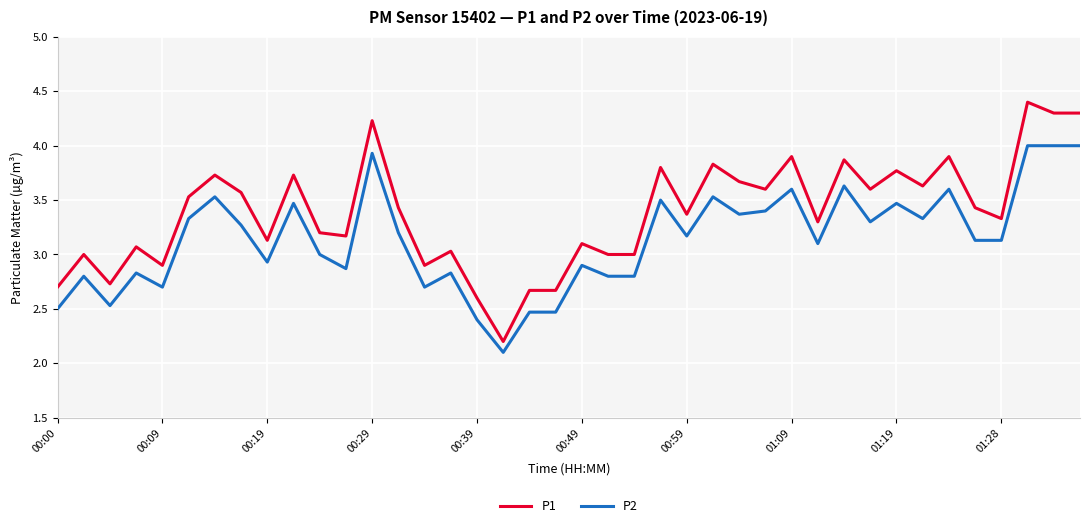

Which series has the widest spread of values?

P1